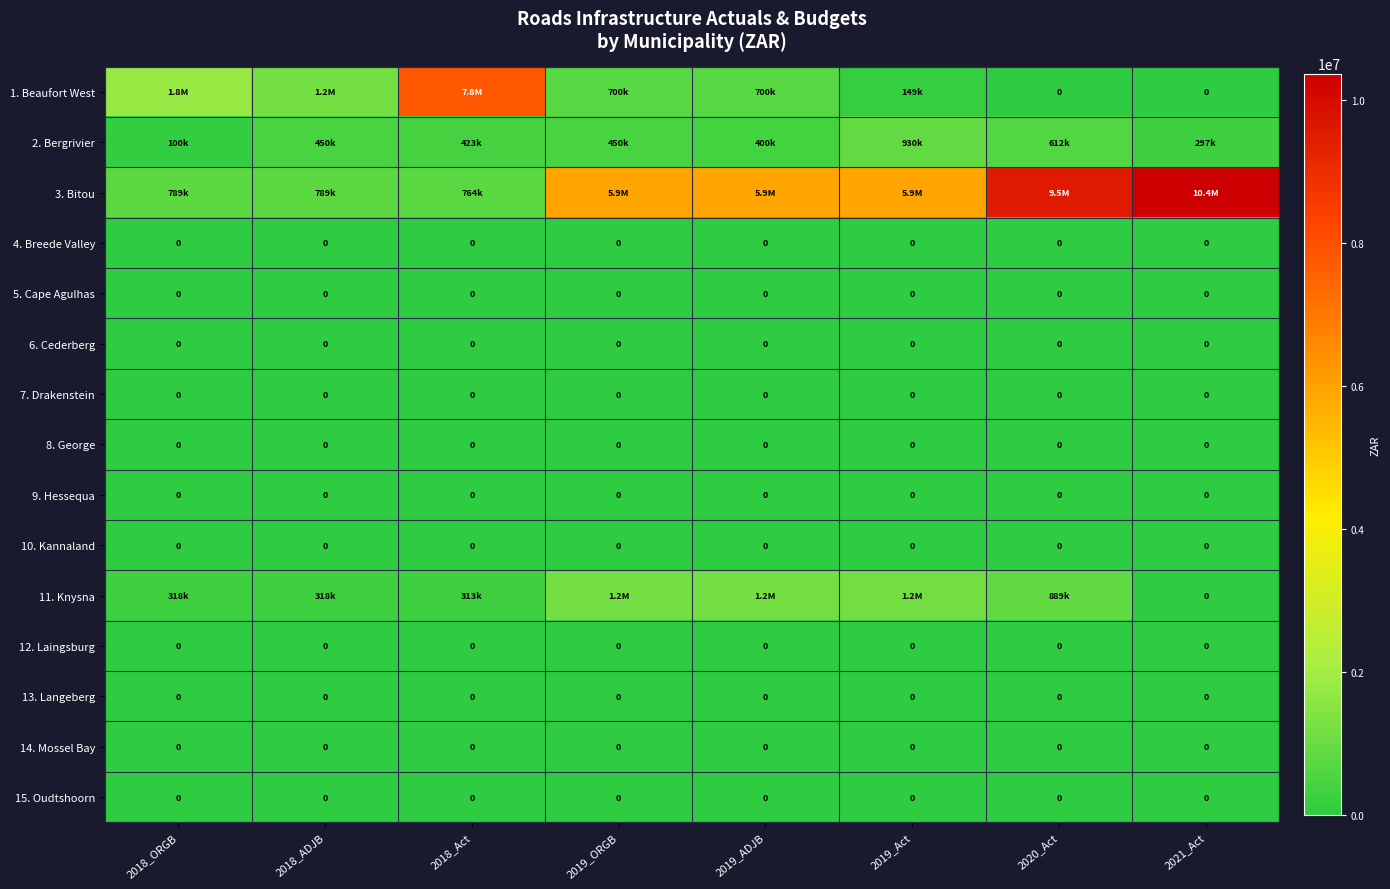

The value of 9. Hessequa at 2019_ORGB is 0. True or false?

True